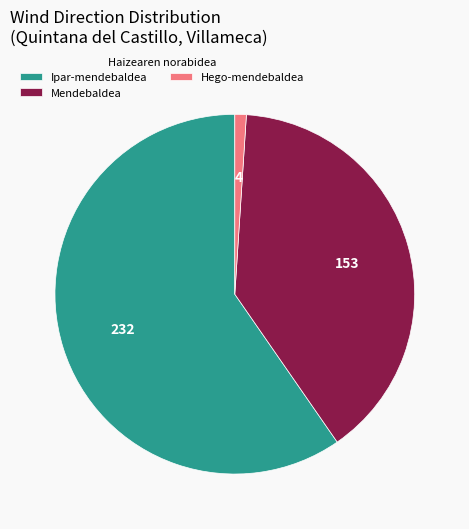

What is the smallest slice in the pie chart?

Hego-mendebaldea